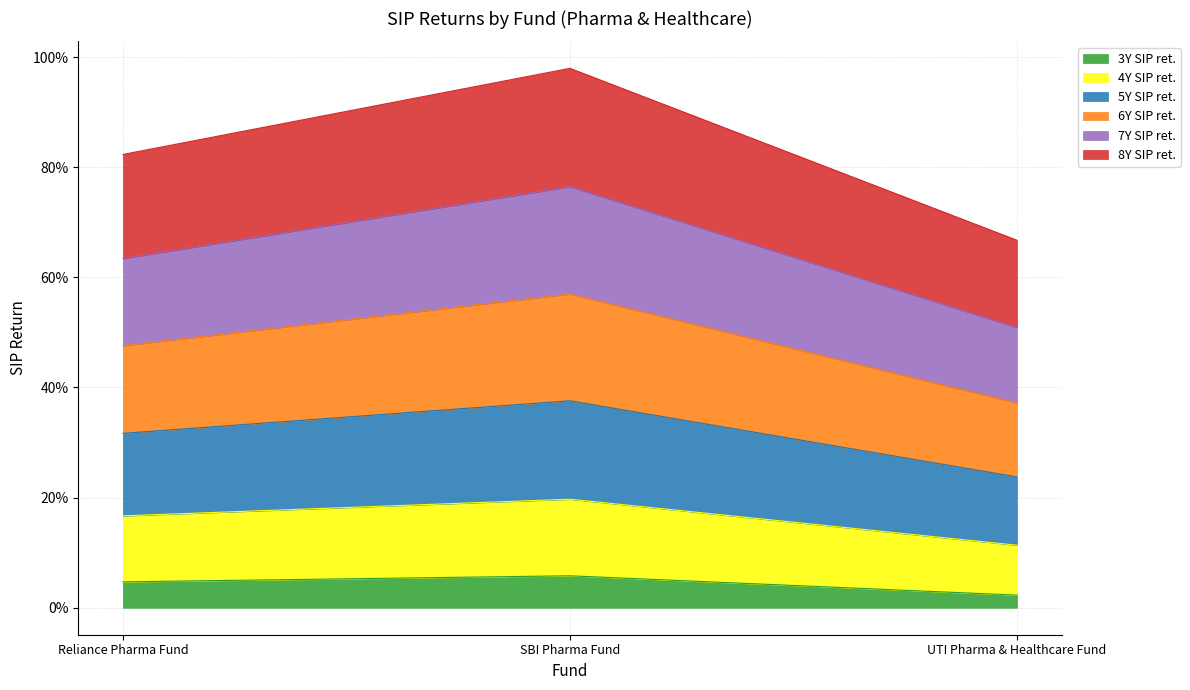

At how many categories does at least one series exceed 0?

3